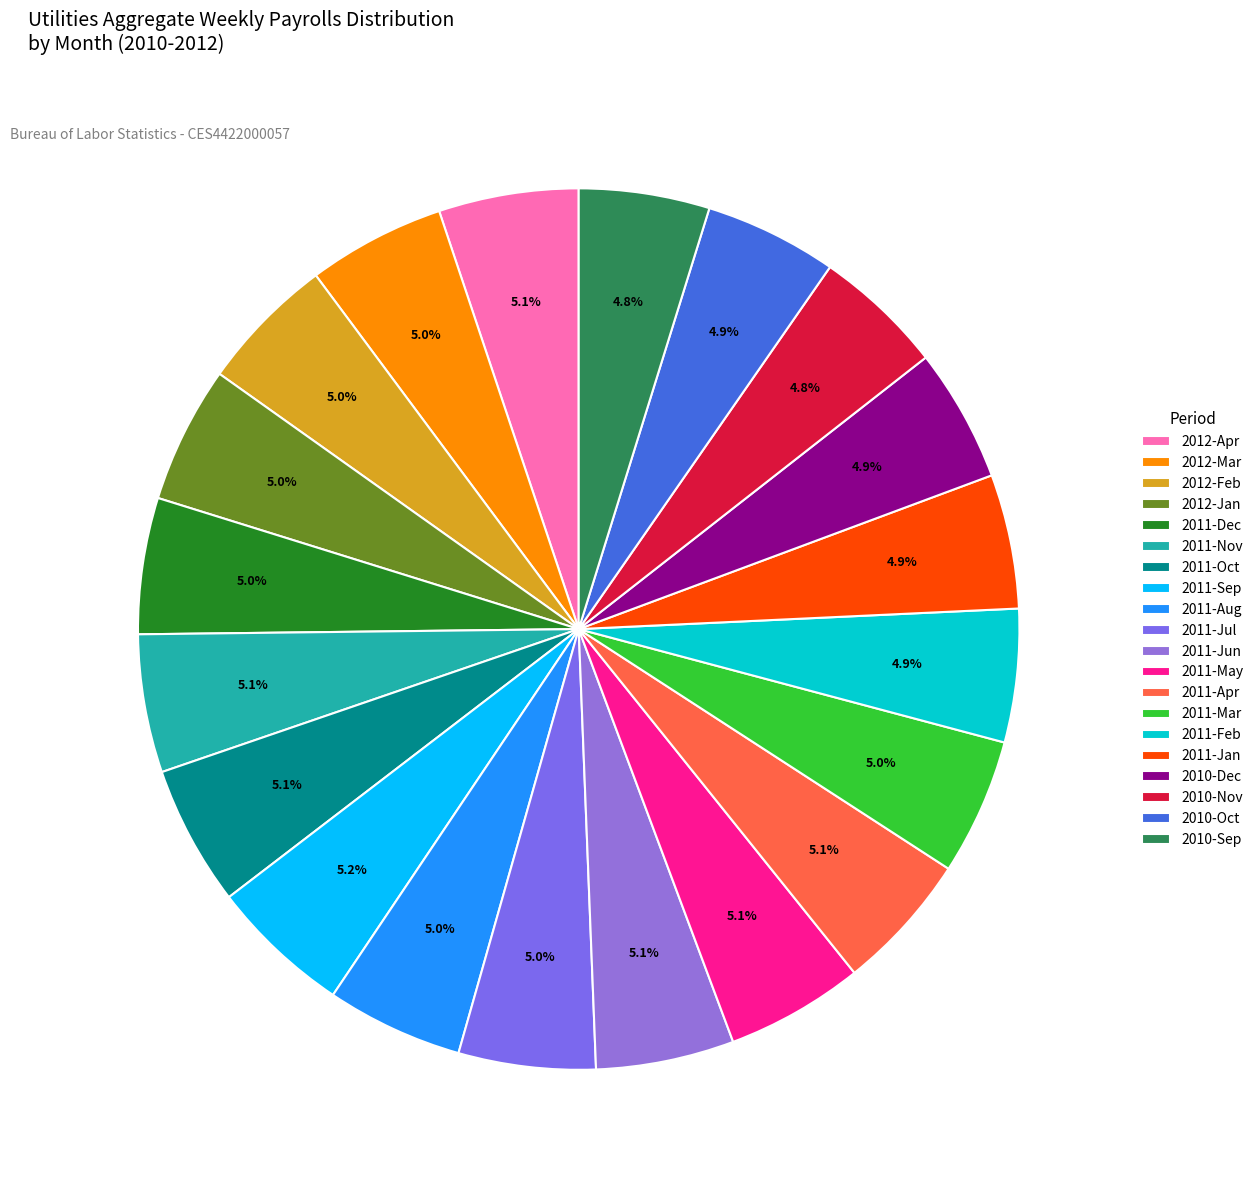

What is the change in value from 2012-Jan to 2011-Jun?

+7314